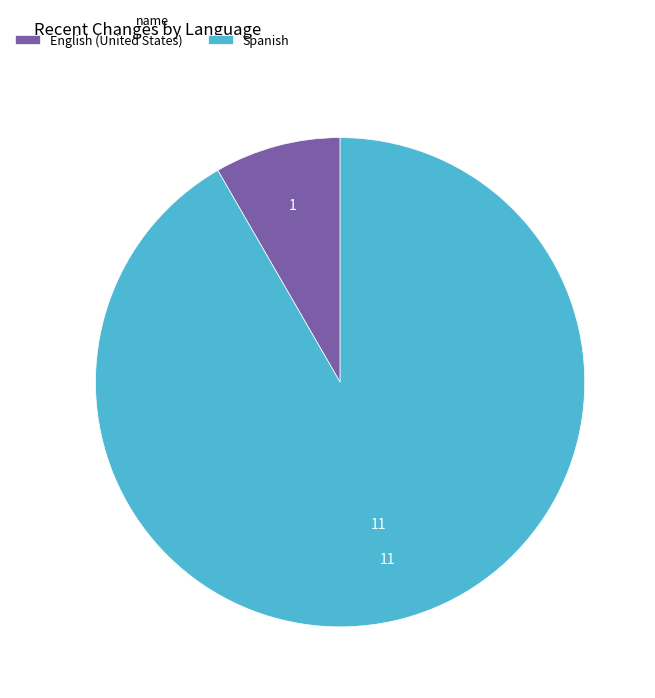

Is the sum of Spanish and English (United States) greater than half?

Yes